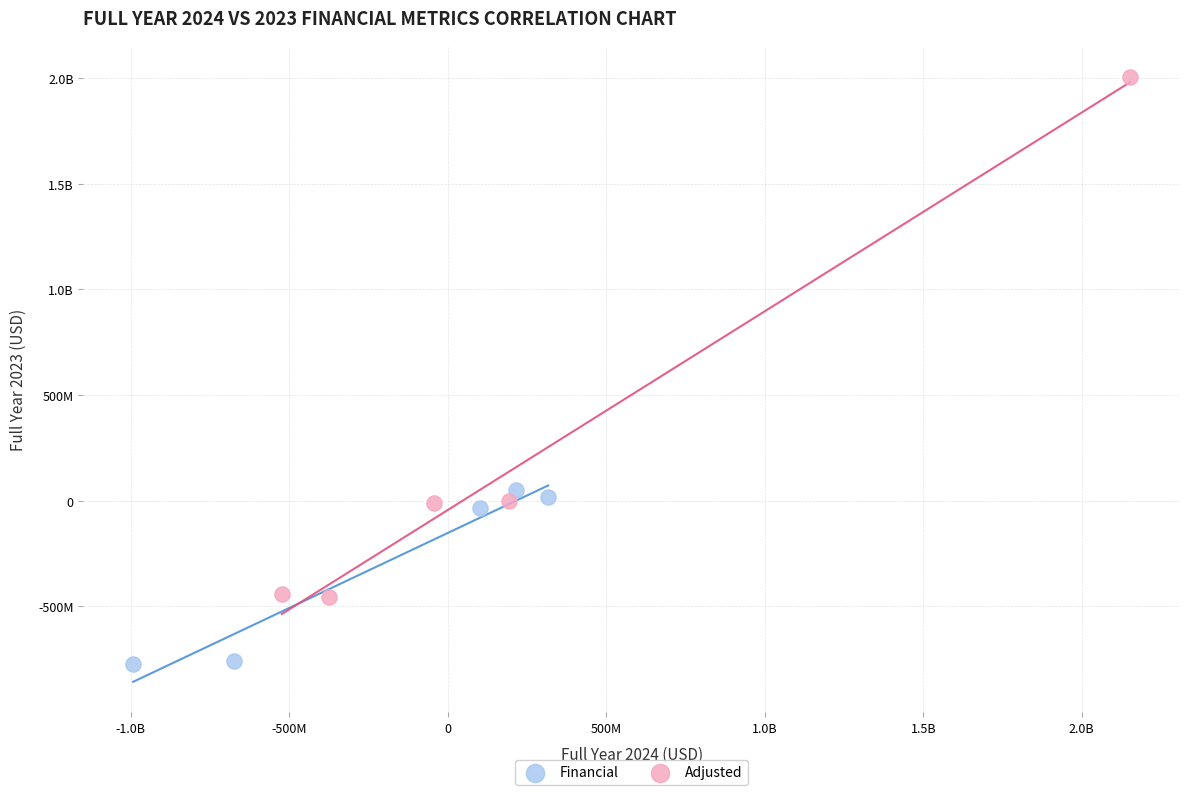

What are all the series names shown in the legend?

Financial, Adjusted